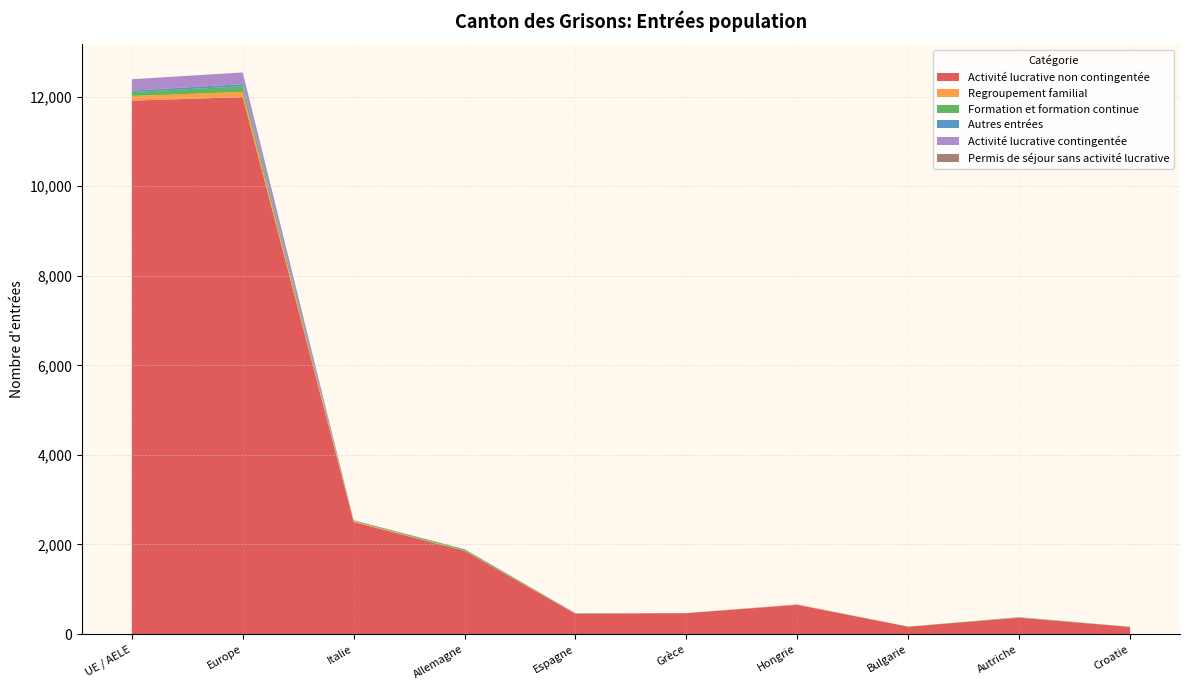

Reading left to right, list all the values displayed in this chart.

Activité lucrative non contingentée: UE / AELE=11912	Europe=11991	Italie=2503	Allemagne=1856	Espagne=453	Grèce=466	Hongrie=653	Bulgarie=163	Autriche=365	Croatie=159
Regroupement familial: UE / AELE=105	Europe=116	Italie=23	Allemagne=6	Espagne=5	Grèce=5	Hongrie=7	Bulgarie=1	Autriche=5	Croatie=1
Formation et formation continue: UE / AELE=87	Europe=127	Italie=13	Allemagne=28	Espagne=5	Grèce=0	Hongrie=1	Bulgarie=3	Autriche=7	Croatie=3
Autres entrées: UE / AELE=34	Europe=46	Italie=4	Allemagne=5	Espagne=4	Grèce=0	Hongrie=1	Bulgarie=0	Autriche=1	Croatie=0
Activité lucrative contingentée: UE / AELE=252	Europe=262	Italie=0	Allemagne=0	Espagne=0	Grèce=0	Hongrie=0	Bulgarie=0	Autriche=0	Croatie=0
Permis de séjour sans activité lucrative: UE / AELE=0	Europe=0	Italie=0	Allemagne=0	Espagne=0	Grèce=0	Hongrie=0	Bulgarie=0	Autriche=0	Croatie=0